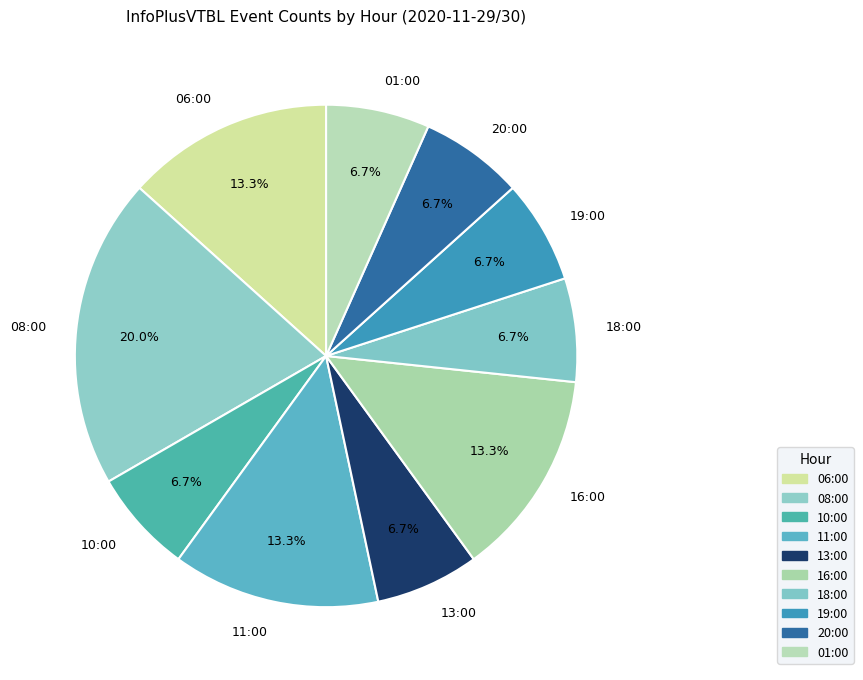

To the nearest percent, what is the difference between the largest and smallest slice percentages?

13%